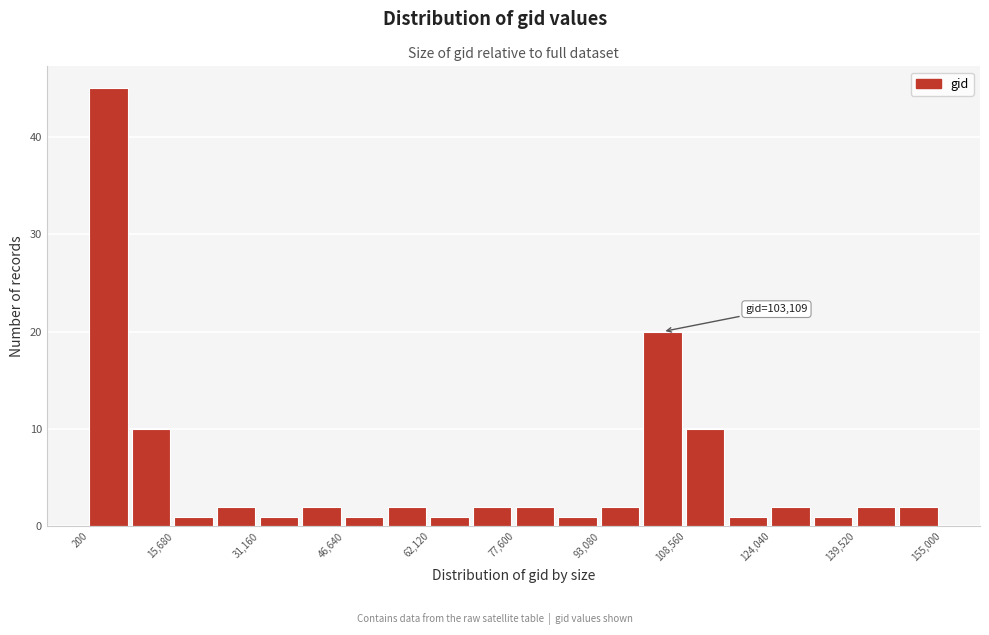

Read against the x-axis, roughly where is the centre of the tallest bar?

4000